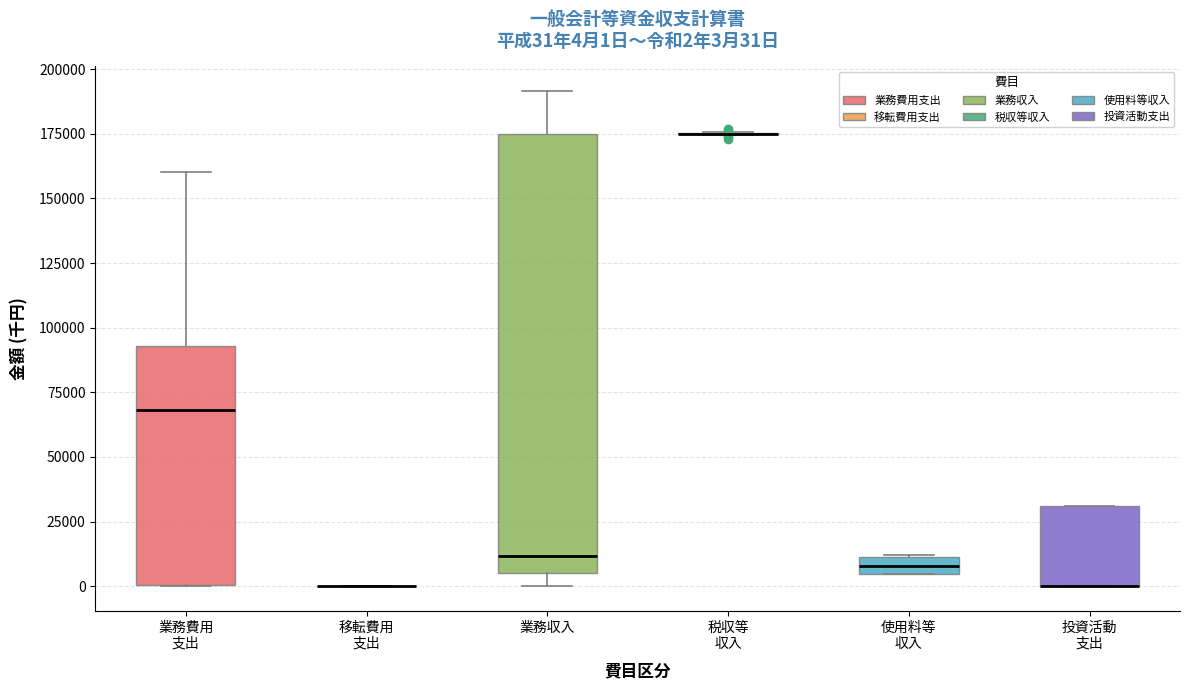

Which box is the tallest, from its lower edge to its upper edge?

業務収入